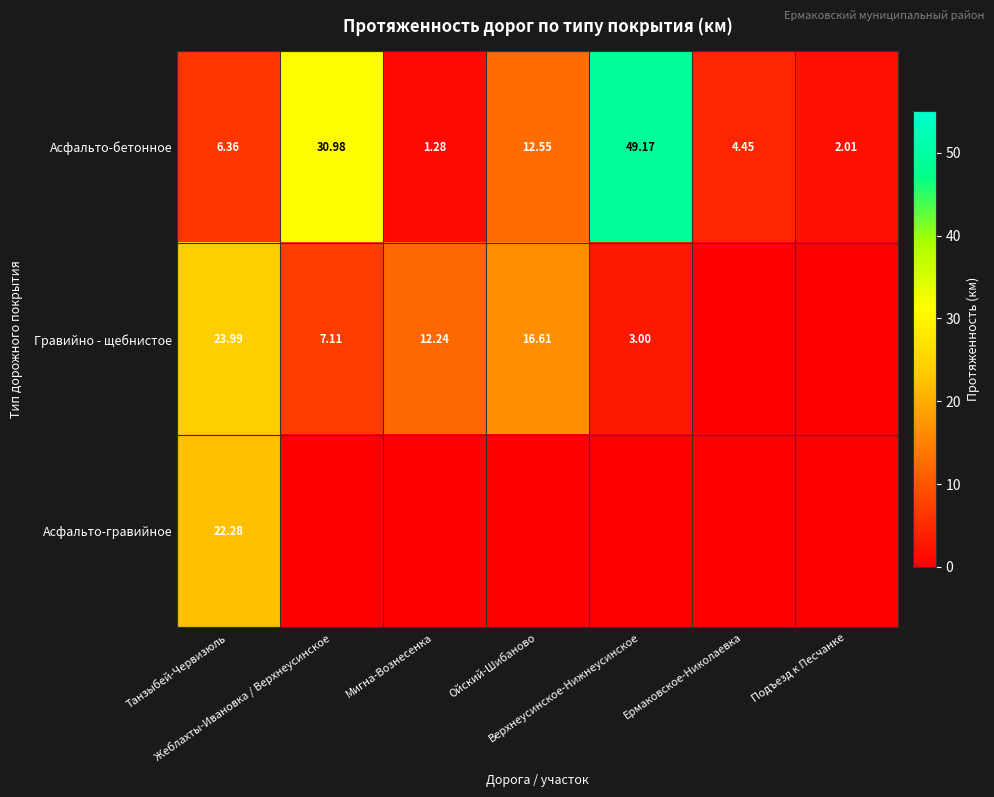

What is the difference between the maximum and minimum values in the Гравийно - щебнистое series?

24.0